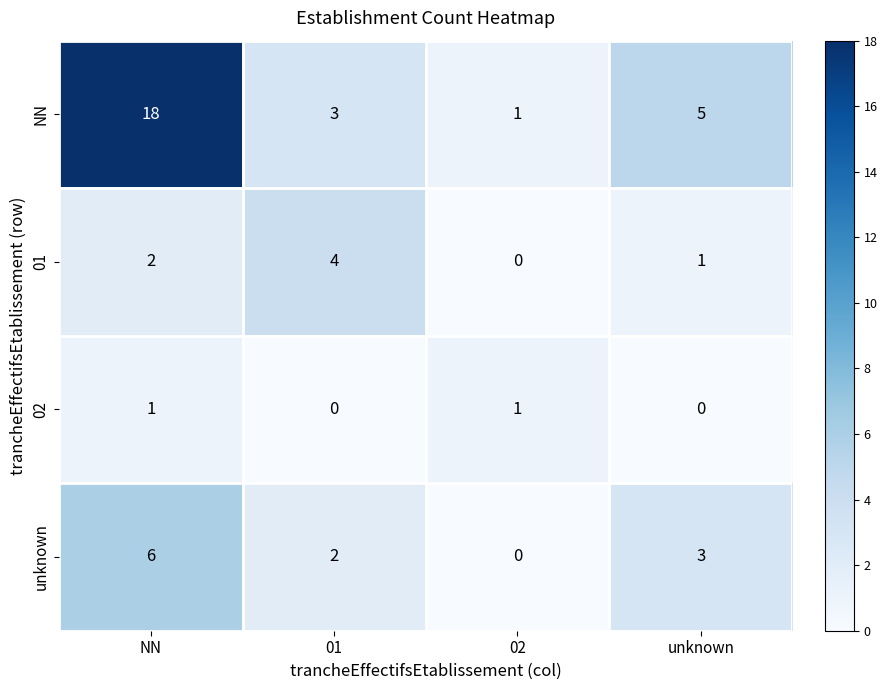

Is it true that NN equals 5 at NN?

False